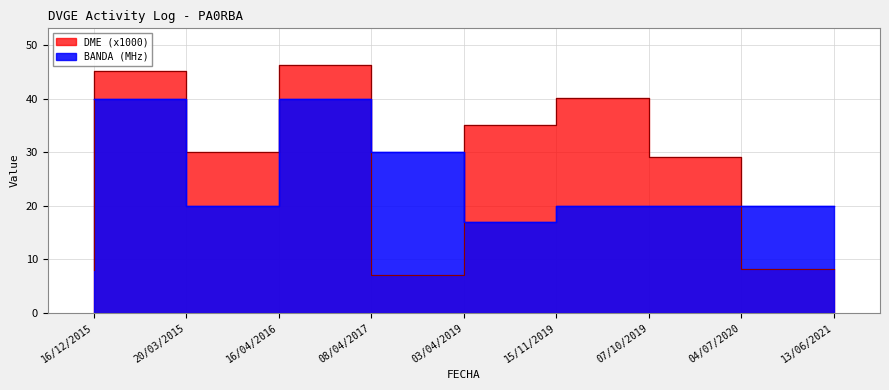

Which category has the lowest value in the BANDA series?

15/11/2019